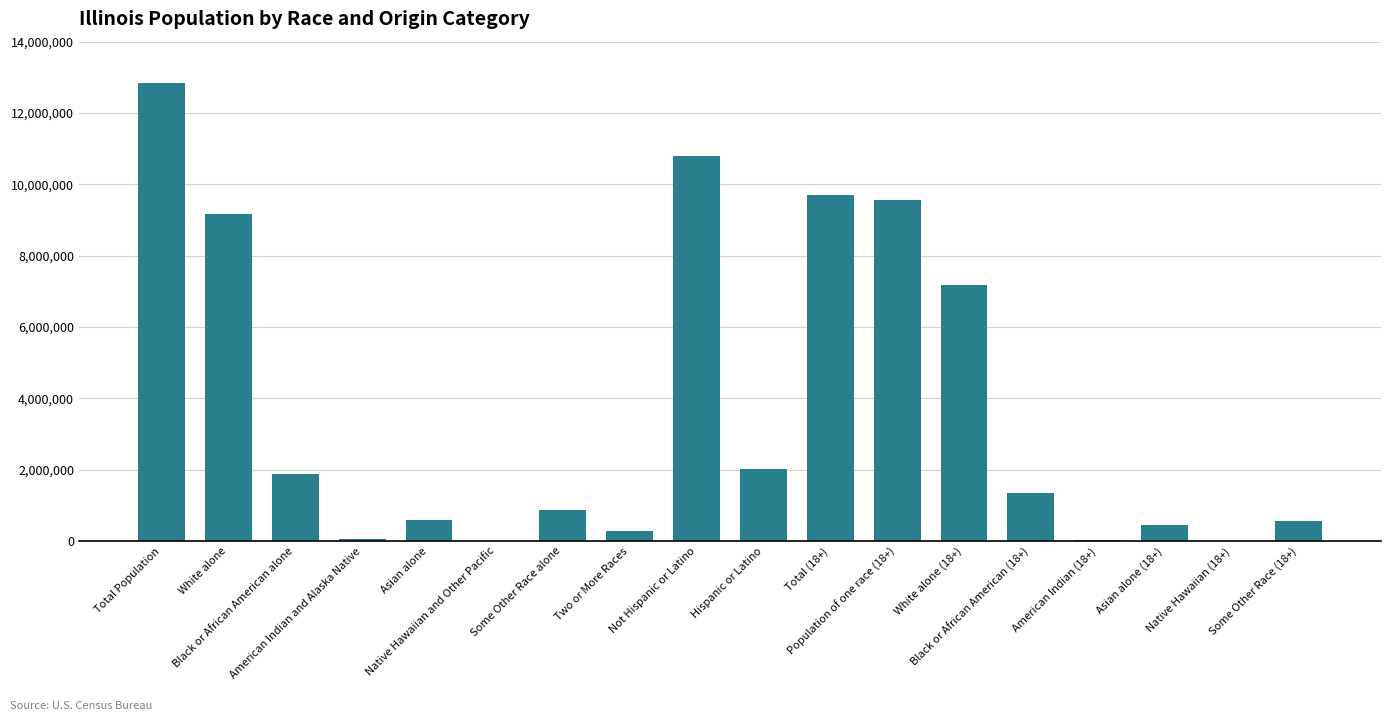

At which label is the value closest to 6416879?

White alone (18+)